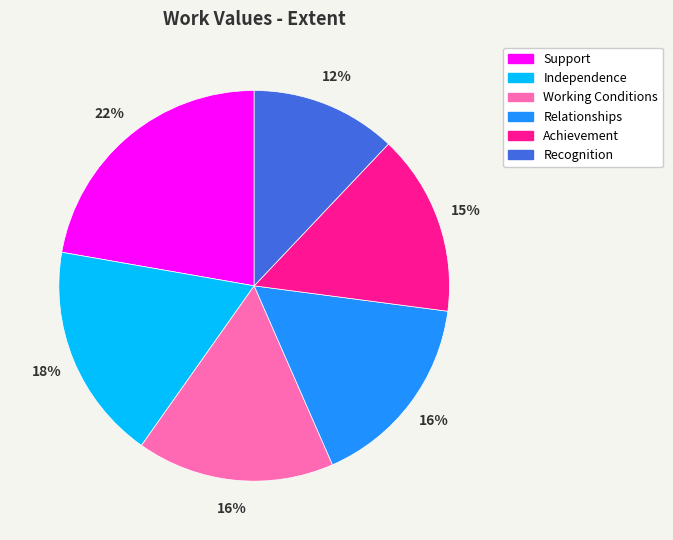

To the nearest percent, what percentage of the pie is Independence?

18%